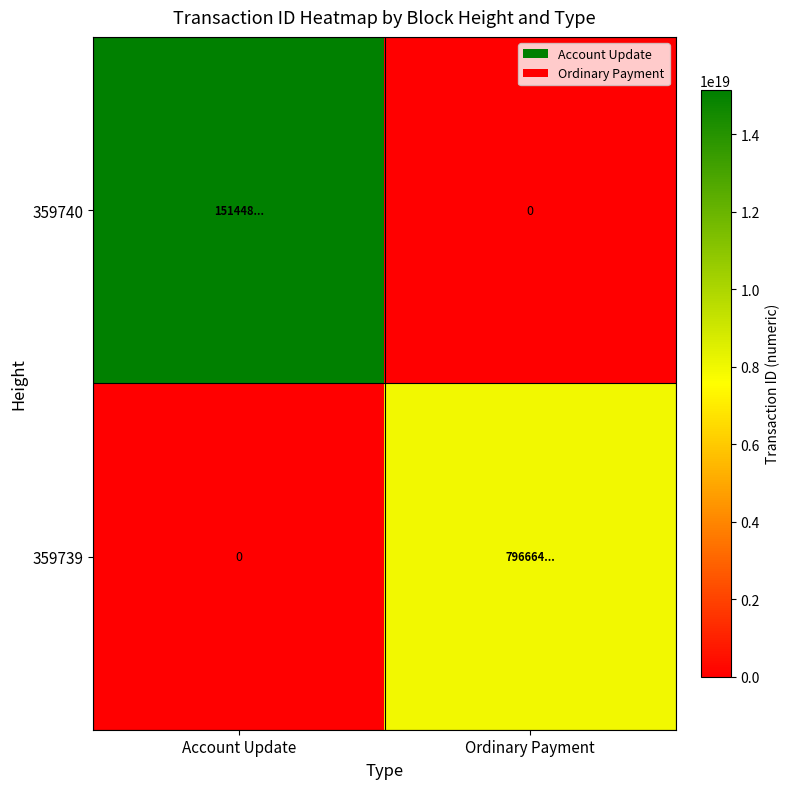

Which category has the highest value in the 359740 series?

Account Update